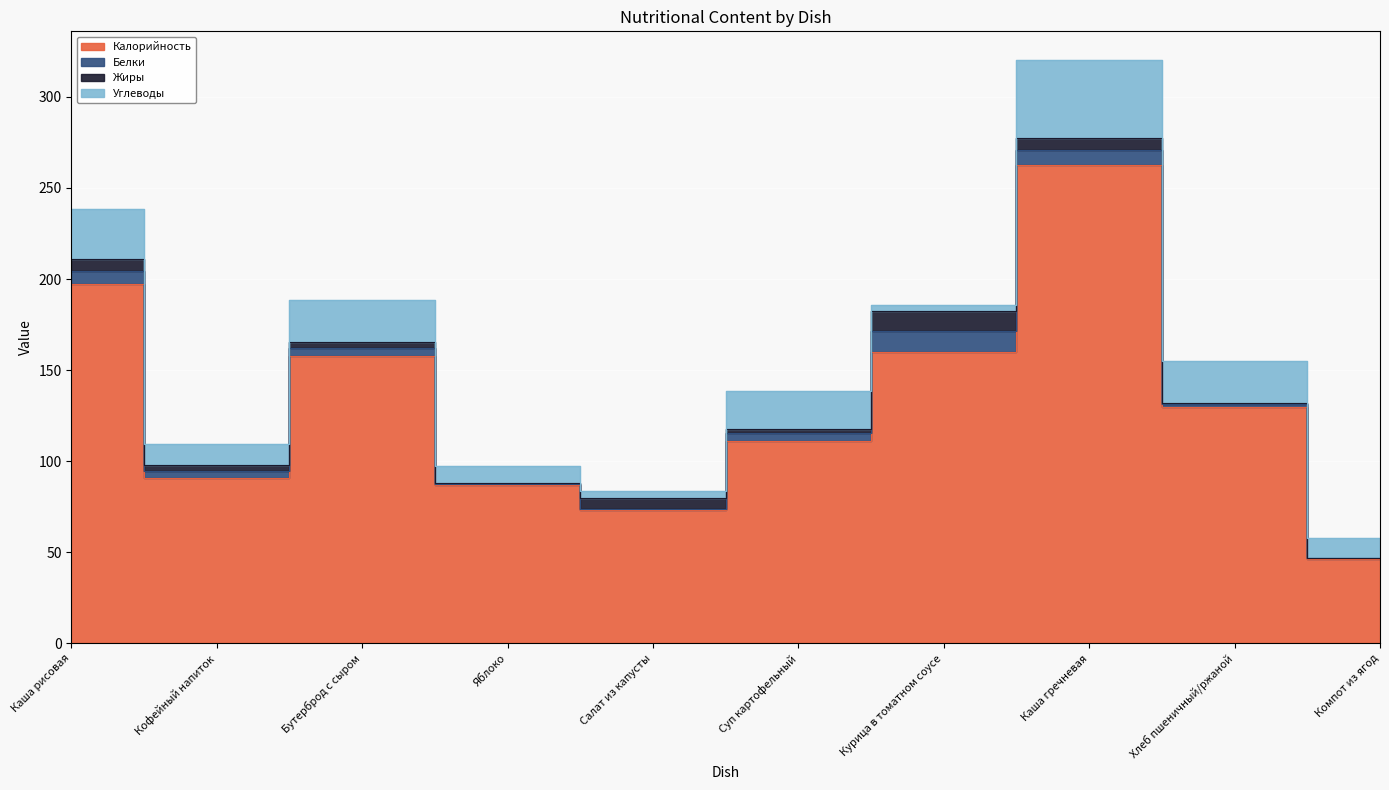

Reading left to right, list all the values displayed in this chart.

Калорийность: 197.2	90.8	157.5	87.0	73.1	111.2	160.0	262.5	129.9	46.3
Белки: 7.1	3.8	4.7	0.4	0.8	4.5	11.3	8.2	1.6	0.5
Жиры: 6.5	3.5	3.5	0.4	6.1	1.9	11.2	6.5	0.3	0.1
Углеводы: 27.7	11.1	23.1	9.8	3.9	21.0	3.4	42.8	23.1	10.8